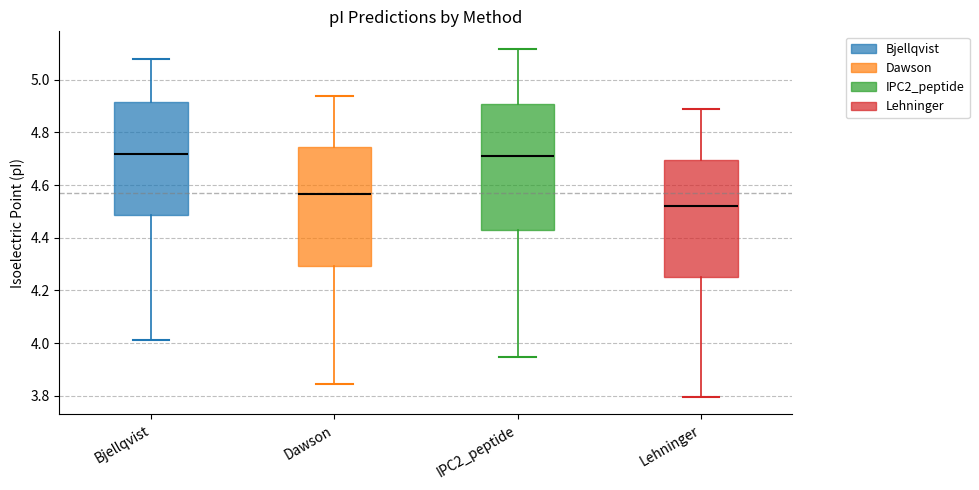

Which box is the tallest, from its lower edge to its upper edge?

IPC2_peptide